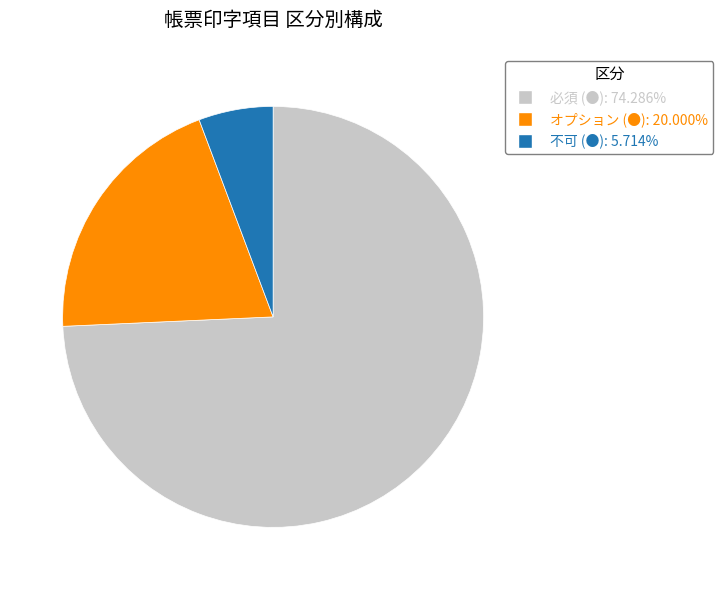

Which category has the biggest portion of the pie?

必須 (●)